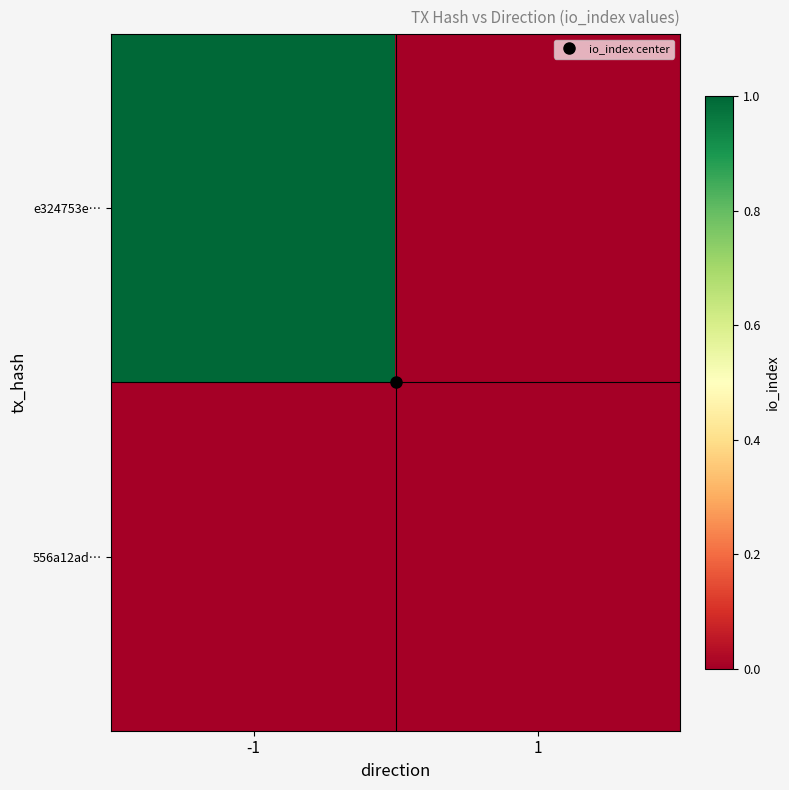

Reading right to left, what are all the values shown in this chart?

e324753e…: 1=0	-1=1
556a12ad…: 1=0	-1=0